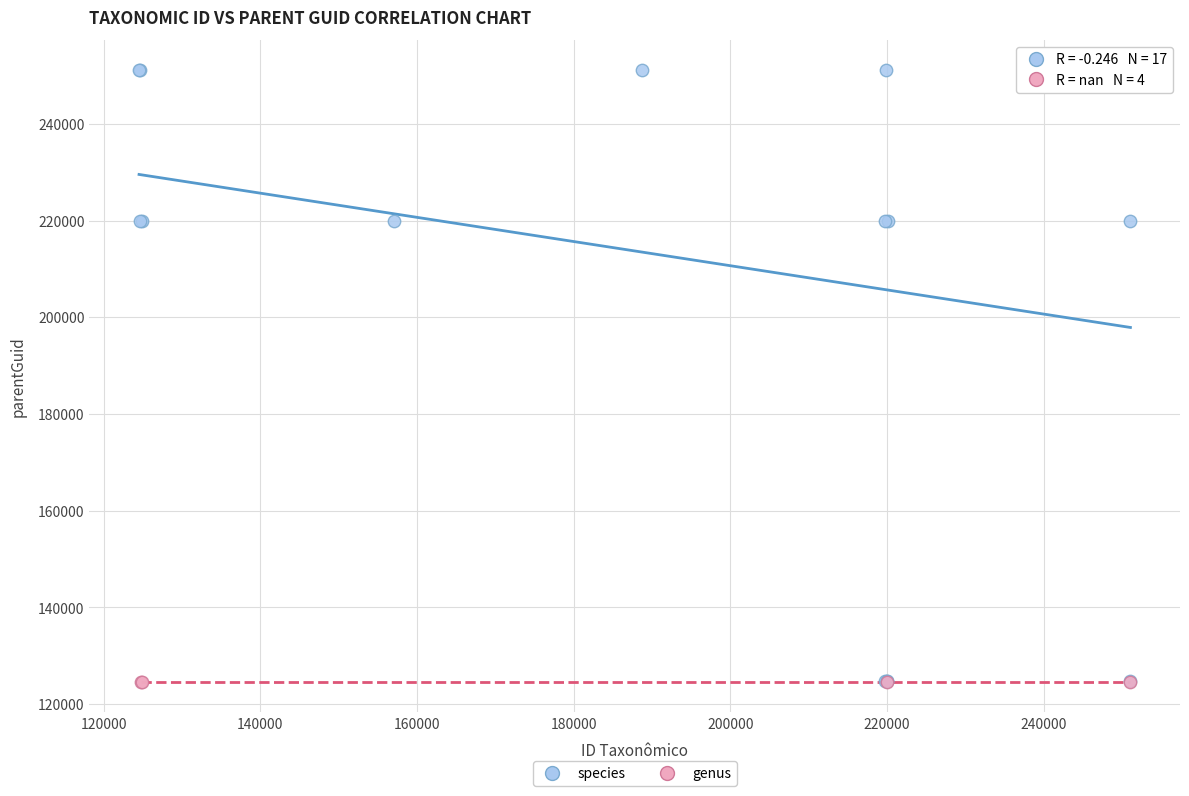

Which series reaches the maximum Y coordinate?

species